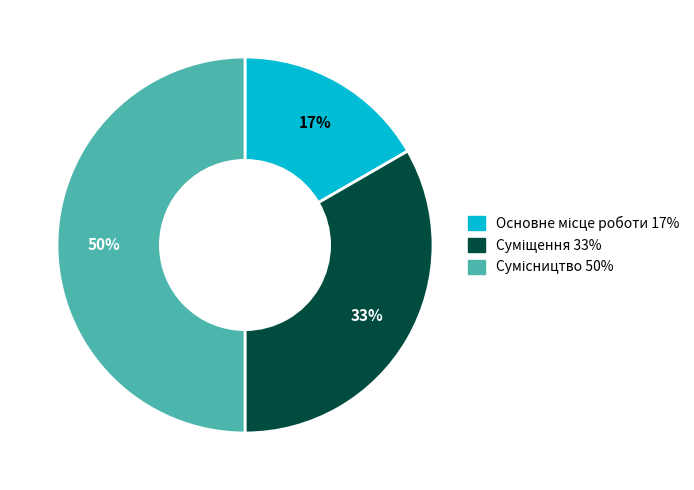

To the nearest percent, what is the difference between the largest and smallest slice percentages?

33%